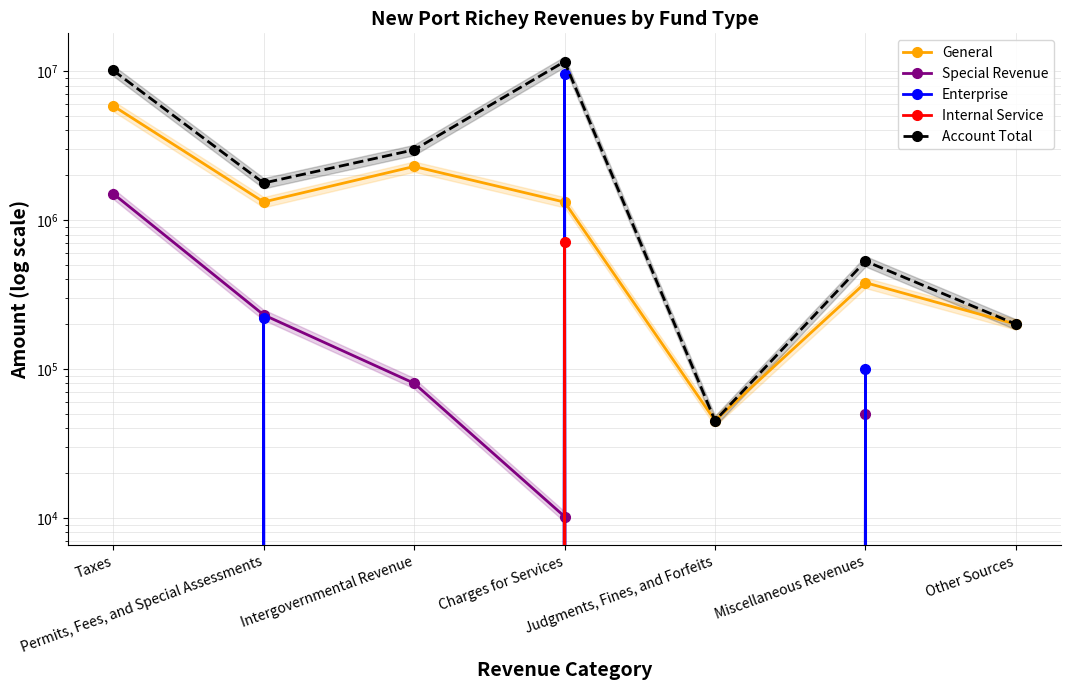

How many series are shown in this chart?

5